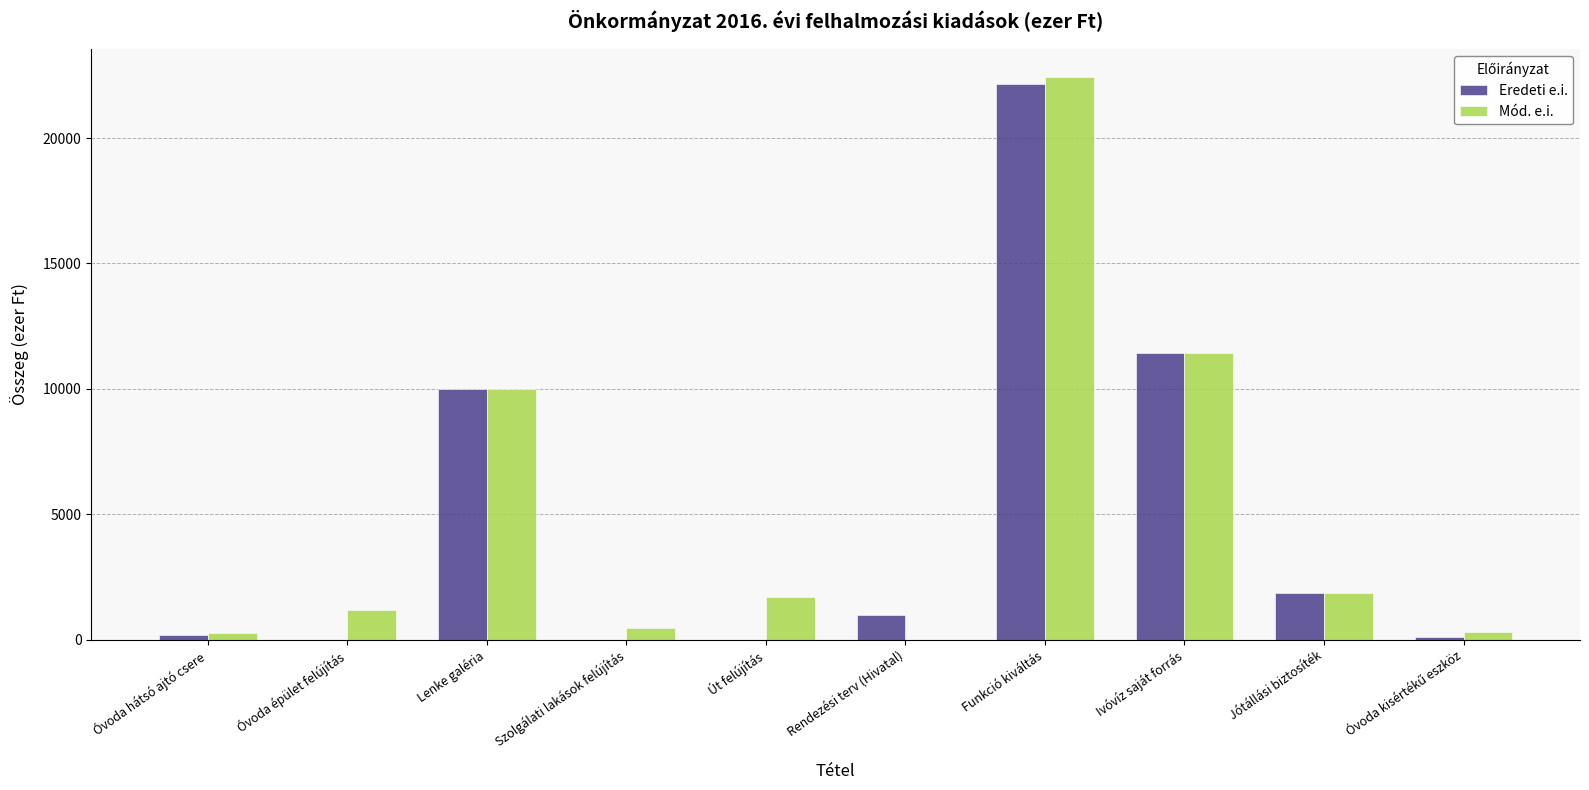

At which category is the sum across all series the highest?

Funkció kiváltás